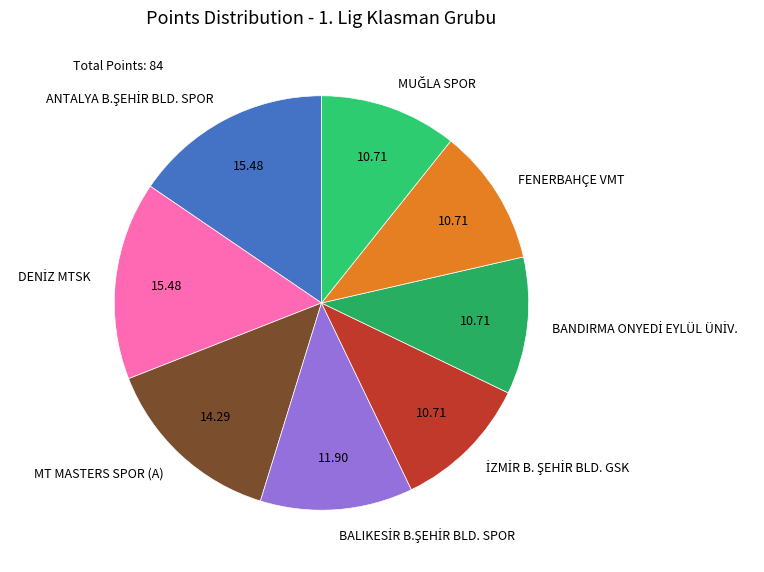

Does any single category account for the majority?

No